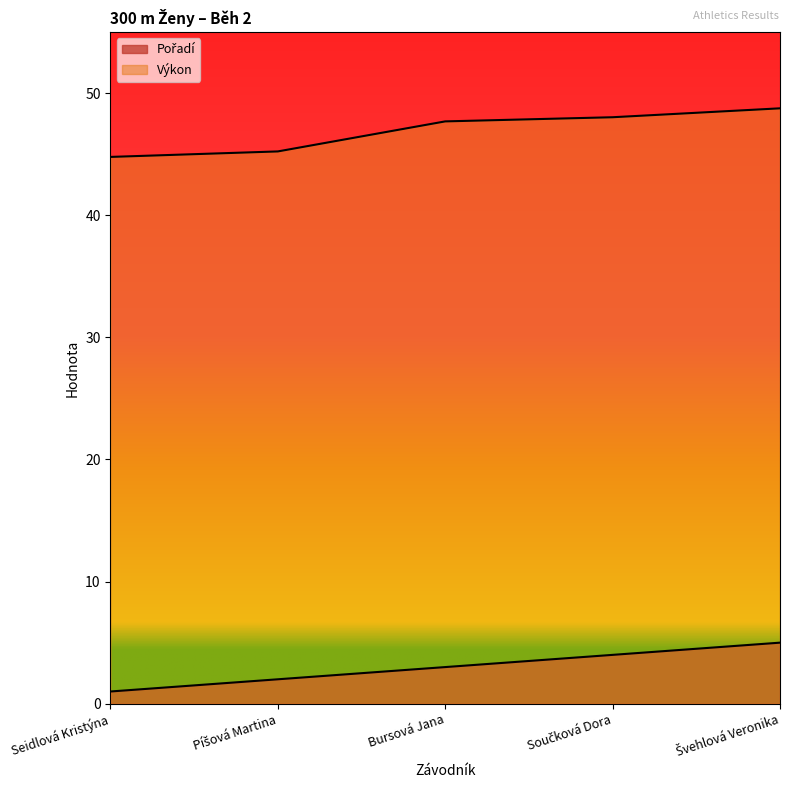

At which label does Pořadí first exceed 3?

Součková Dora